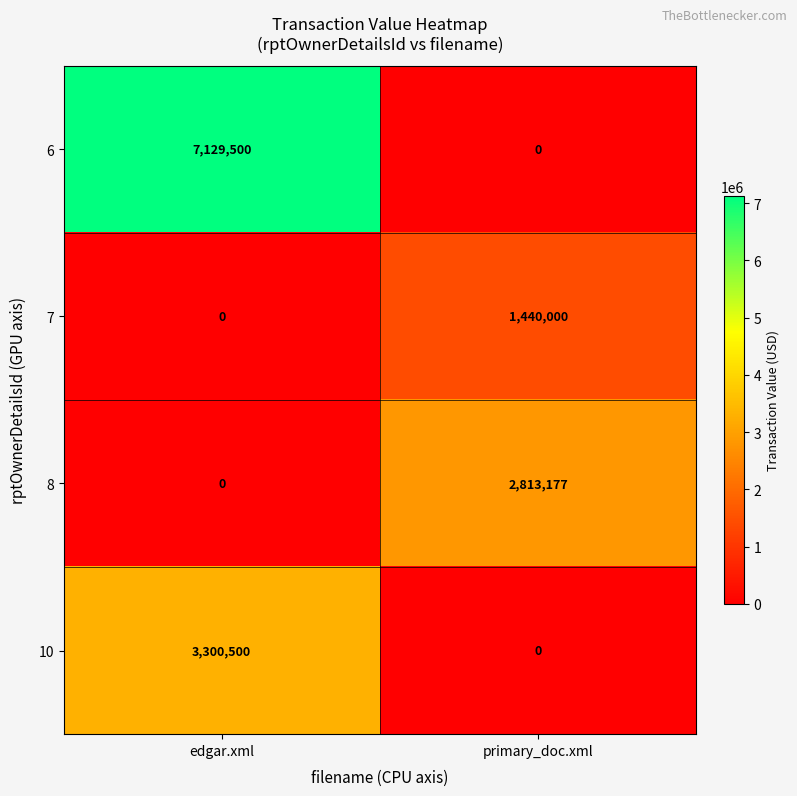

What is the average value of the 7 series?

720000